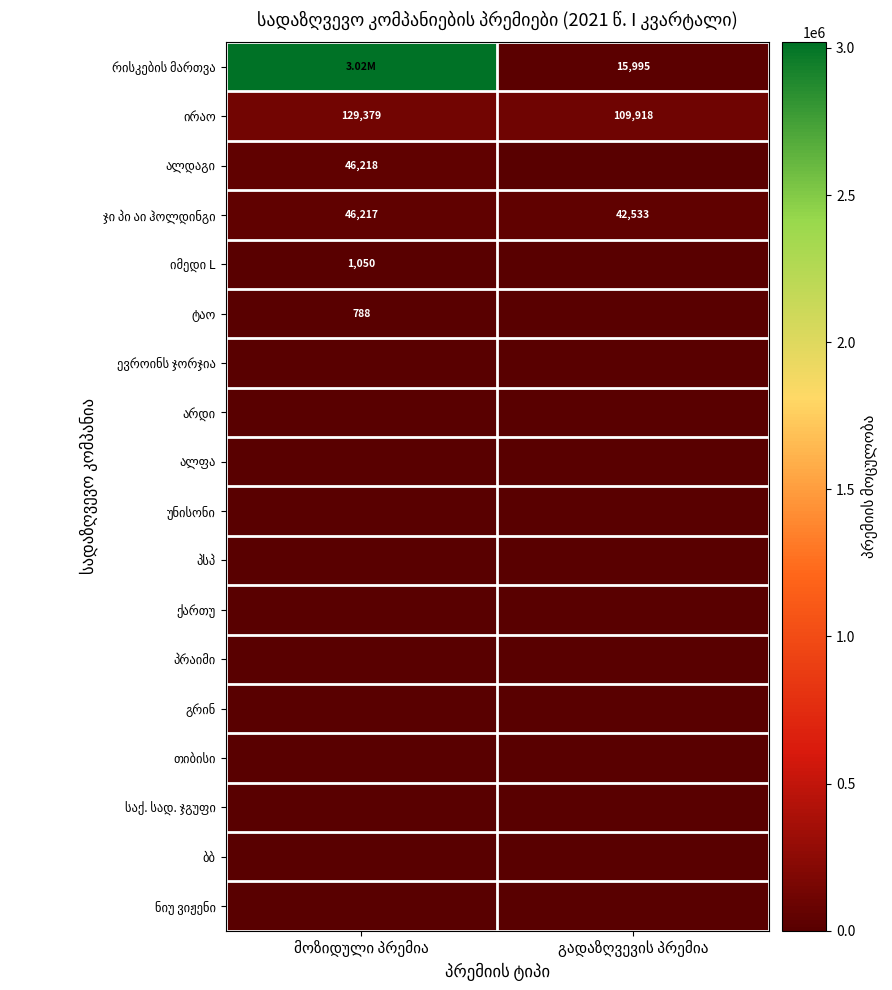

How many series are shown in this chart?

18